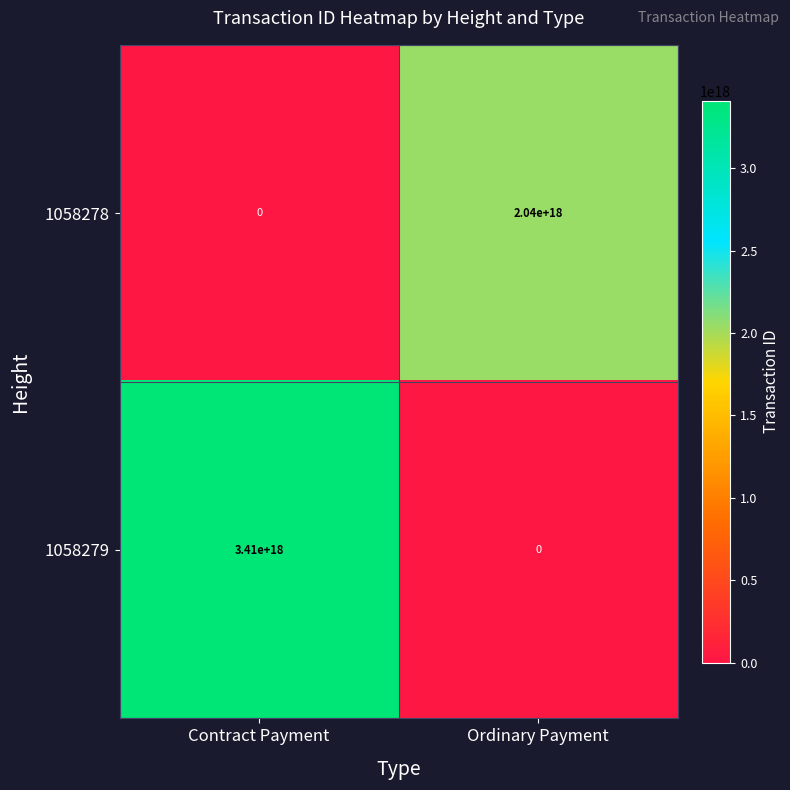

True or false: 1058278 has a value of 2040000000000000000 at Ordinary Payment.

True